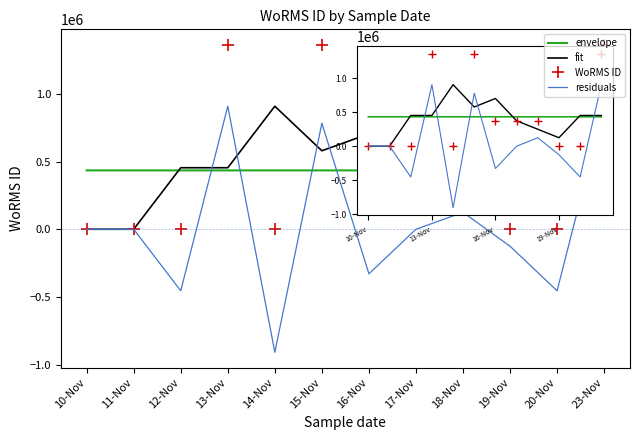

Is the value of residuals at 13-Nov greater than the value of WoRMS ID at 18-Nov?

Yes